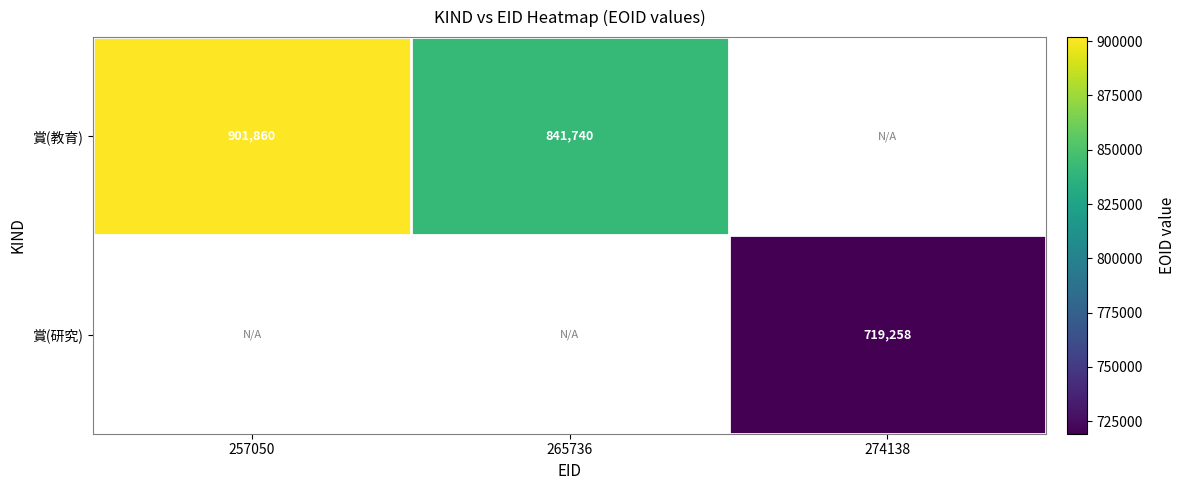

Count the number of data series in this chart.

2